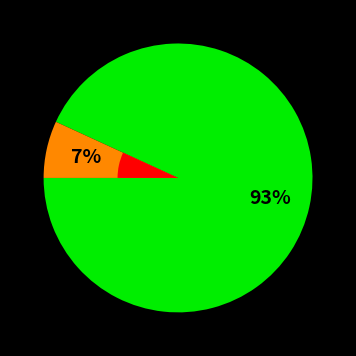

To the nearest percent, what is the average slice percentage?

50%